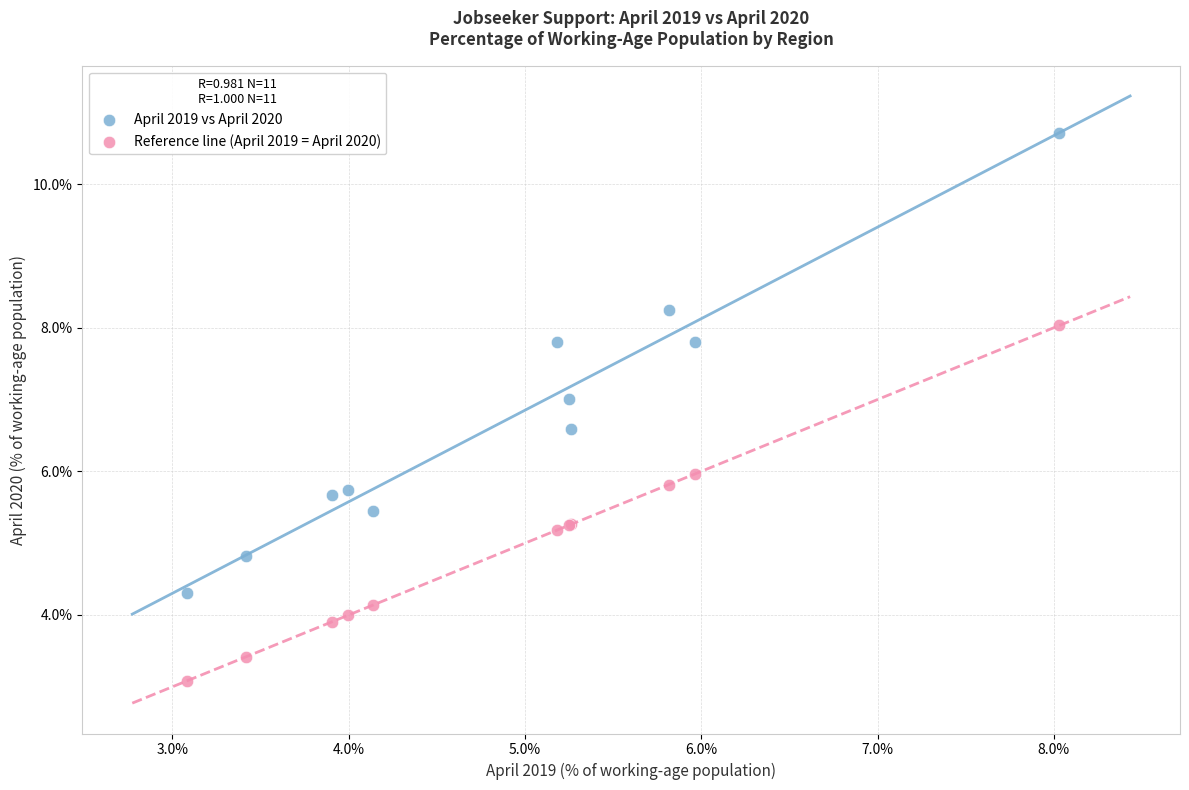

What is the X range (max minus min) for the scatter plot?

5.0